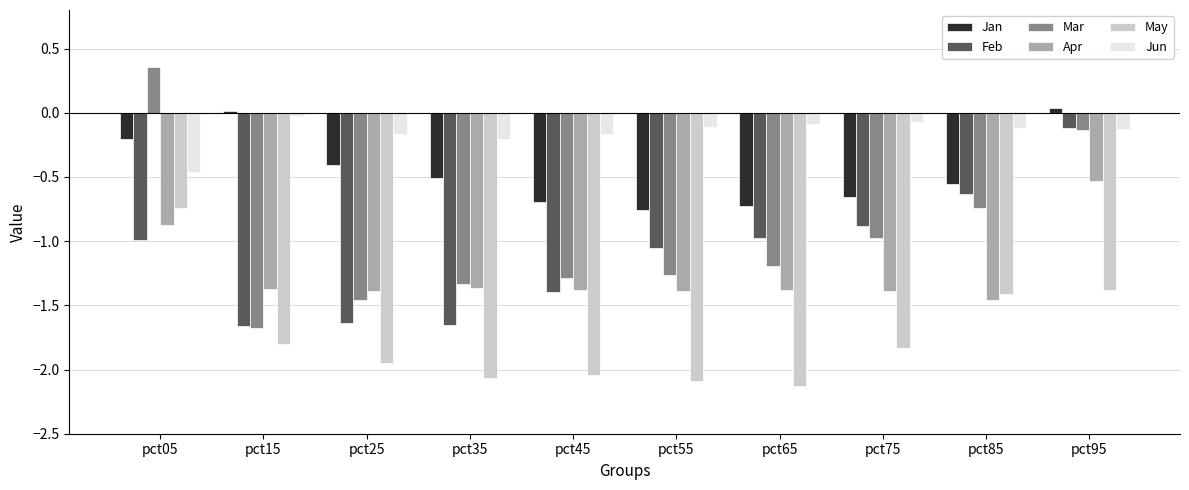

What is the sum of all Apr values?

-12.5